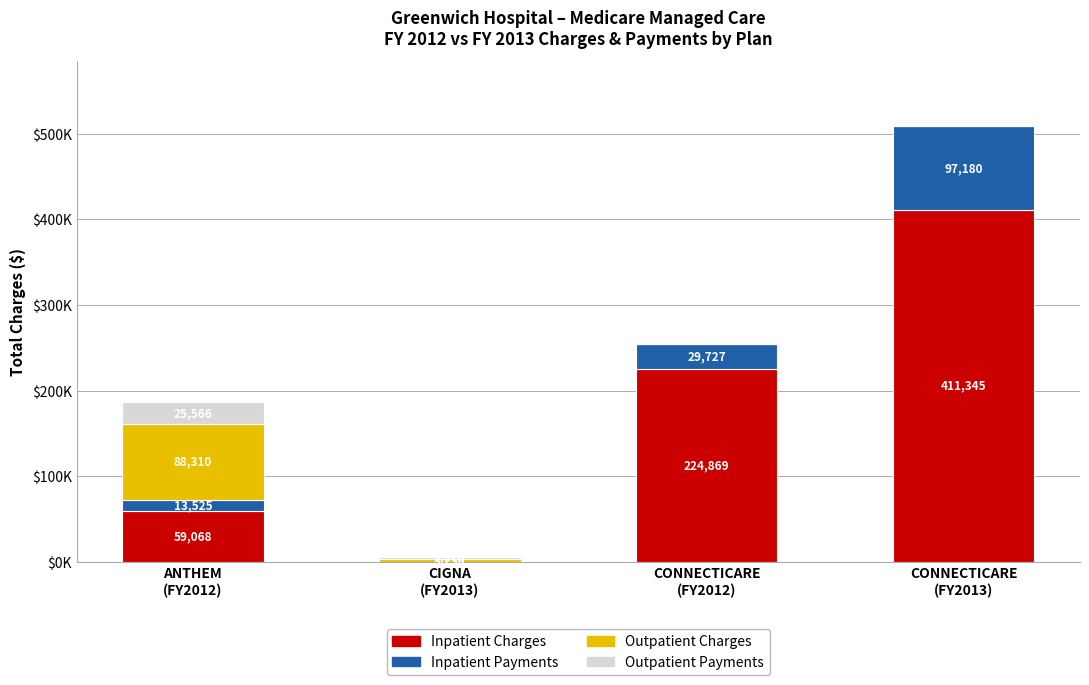

What is the difference between the maximum and minimum values in the Inpatient Payments series?

97180